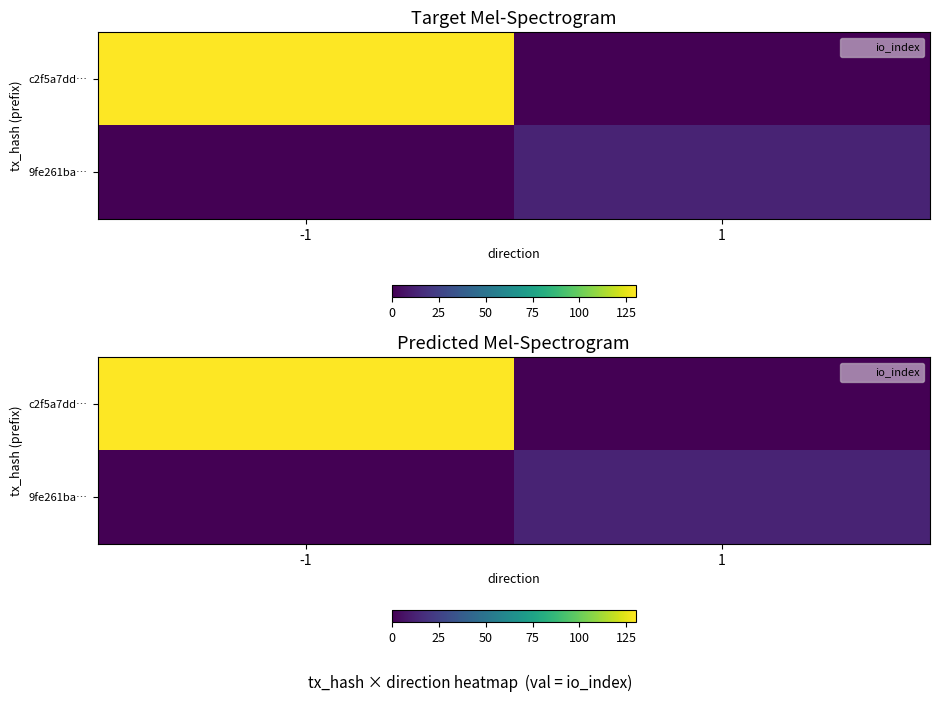

Between -1 and 1, which series saw the biggest shift?

c2f5a7dd…